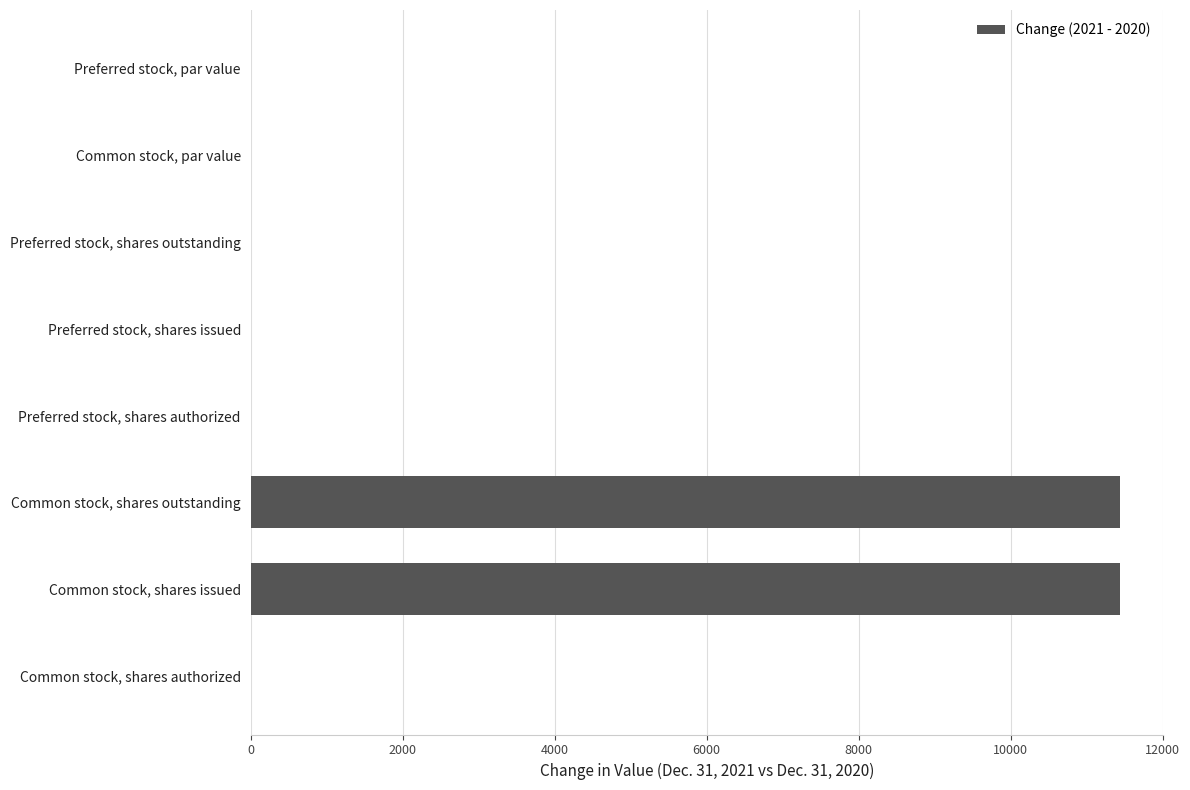

Reading bottom to top, what are all the values shown in this chart?

Common stock, shares authorized=0	Common stock, shares issued=11437	Common stock, shares outstanding=11437	Preferred stock, shares authorized=0	Preferred stock, shares issued=0	Preferred stock, shares outstanding=0	Common stock, par value=0	Preferred stock, par value=0